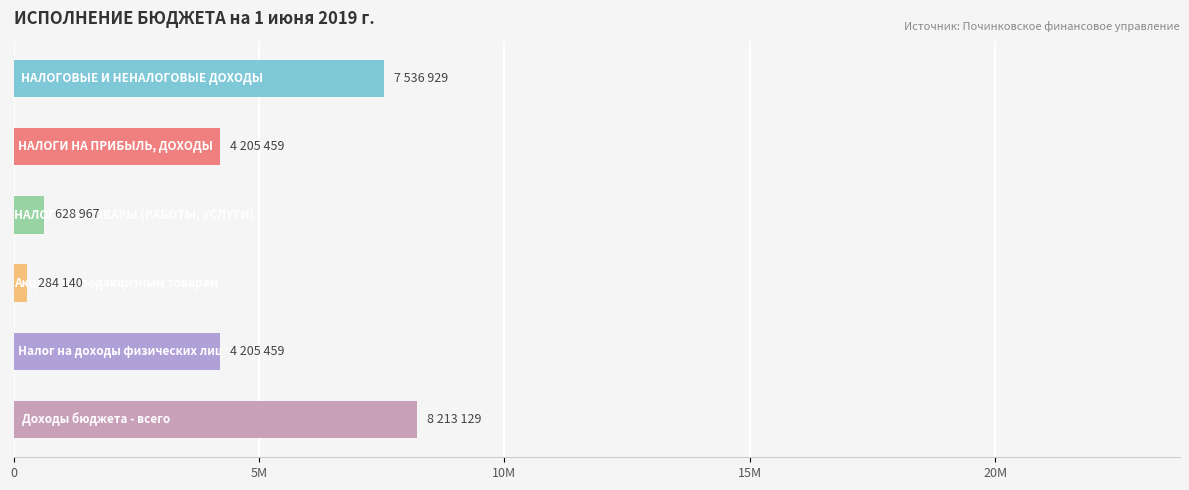

What is the difference between the maximum and second lowest values?

7584162.5